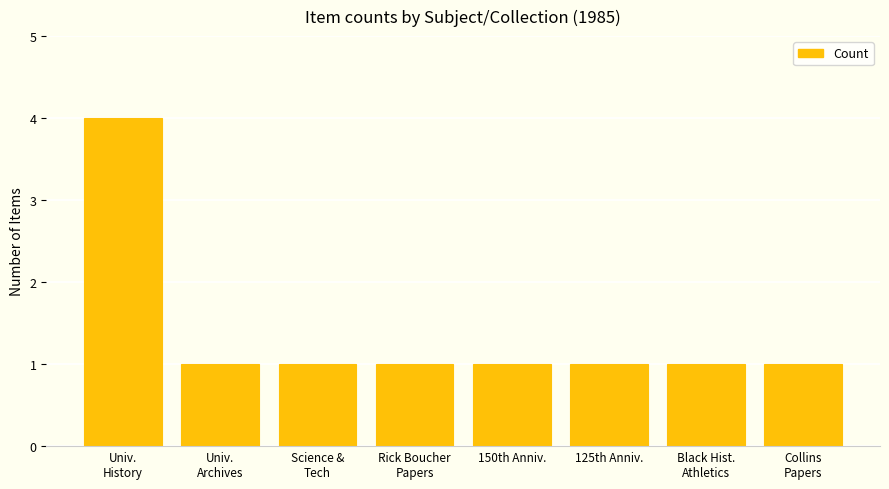

Reading left to right, extract all data points from this chart.

4	1	1	1	1	1	1	1